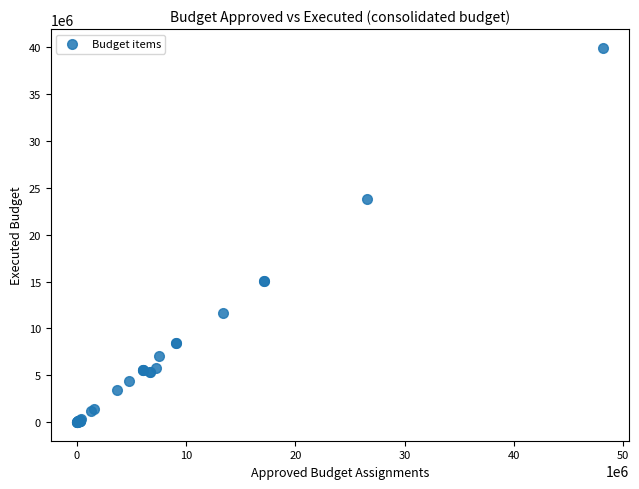

What Y value in the scatter plot is closest to 19977309?

23815918.4